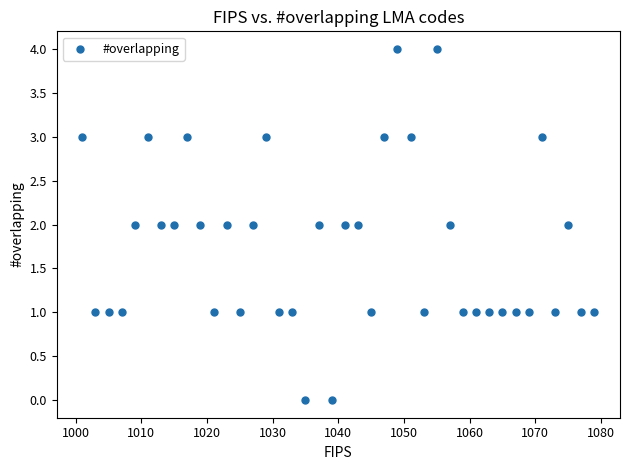

What is the range of Y values (max minus min)?

4